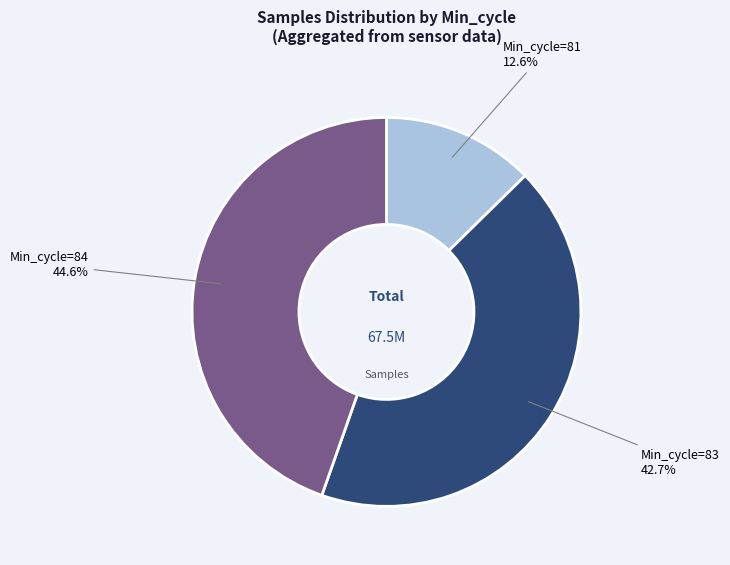

Does any single category account for the majority?

No